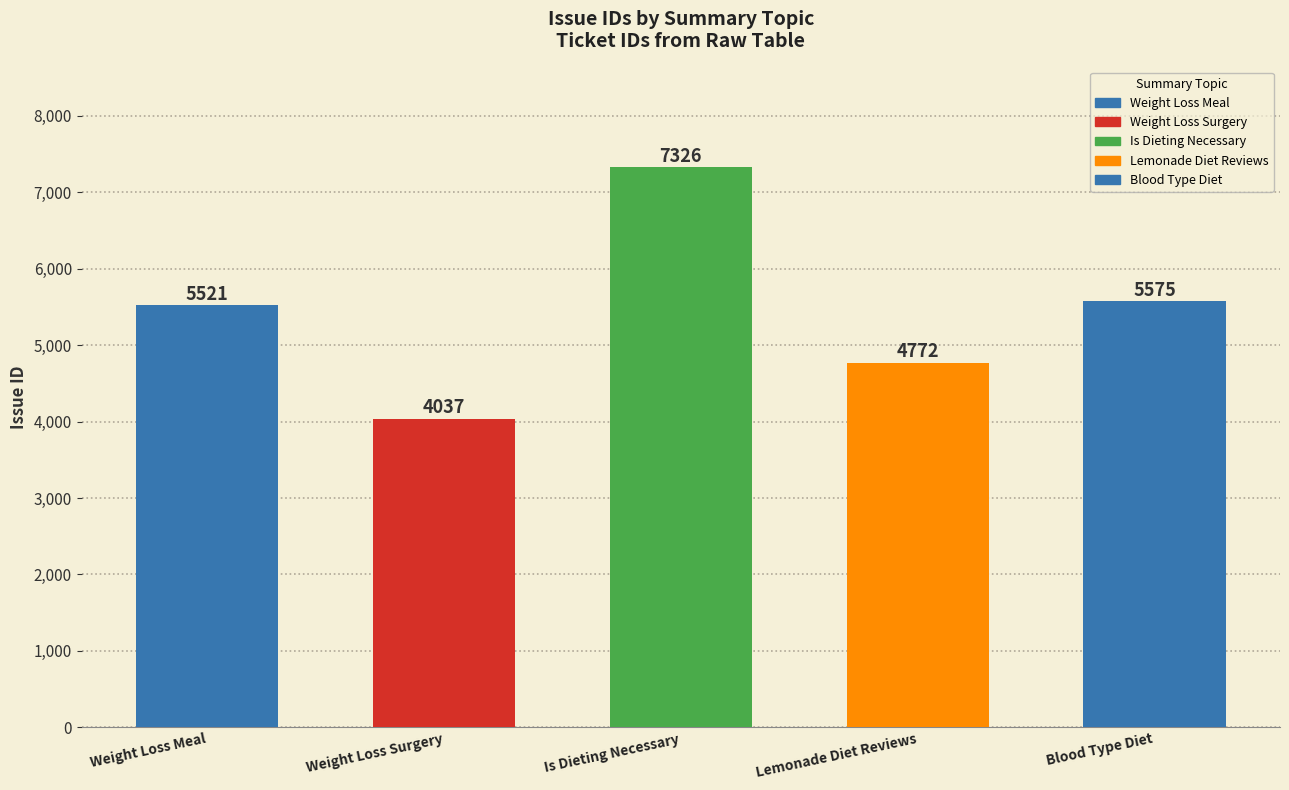

Reading left to right, what are all the values shown in this chart?

Weight Loss Meal=5521	Weight Loss Surgery=4037	Is Dieting Necessary=7326	Lemonade Diet Reviews=4772	Blood Type Diet=5575